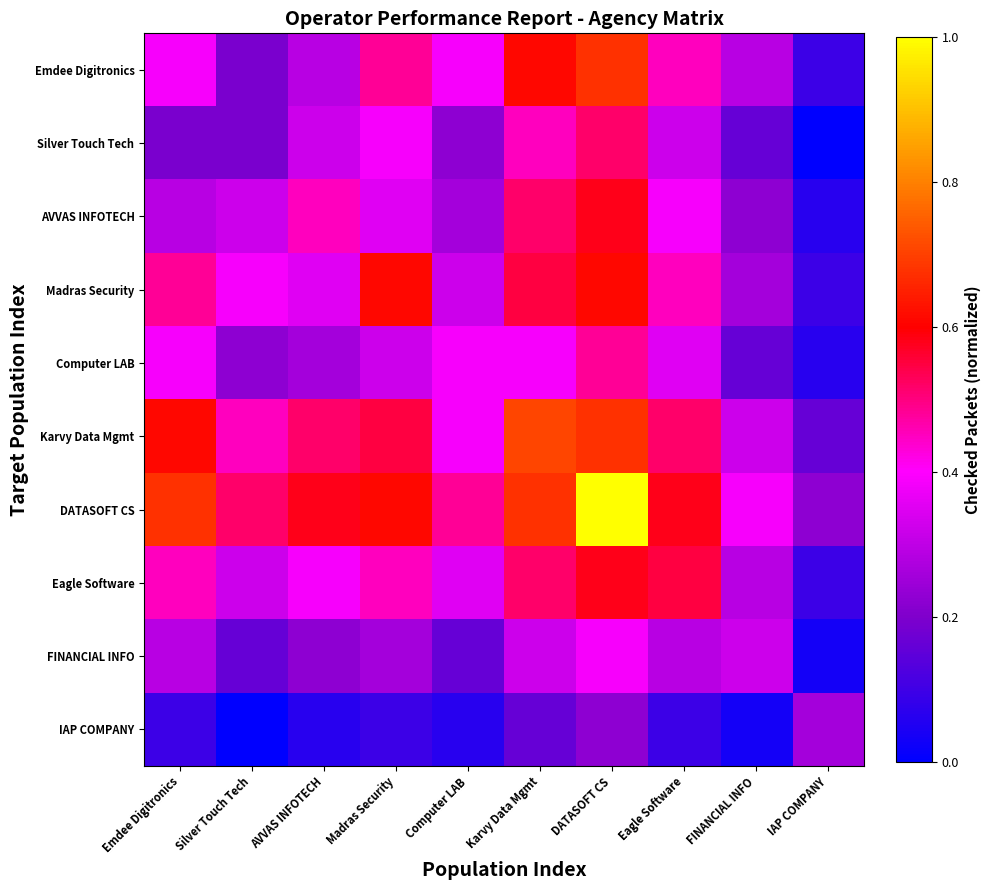

Reading left to right, list all the values displayed in this chart.

Emdee Digitronics: Emdee Digitronics=0.4	Silver Touch Tech=0.2	AVVAS INFOTECH=0.3	Madras Security=0.5	Computer LAB=0.4	Karvy Data Mgmt=0.6	DATASOFT CS=0.7	Eagle Software=0.5	FINANCIAL INFO=0.3	IAP COMPANY=0.1
Silver Touch Tech: Emdee Digitronics=0.2	Silver Touch Tech=0.2	AVVAS INFOTECH=0.3	Madras Security=0.4	Computer LAB=0.2	Karvy Data Mgmt=0.5	DATASOFT CS=0.5	Eagle Software=0.3	FINANCIAL INFO=0.2	IAP COMPANY=0.0
AVVAS INFOTECH: Emdee Digitronics=0.3	Silver Touch Tech=0.3	AVVAS INFOTECH=0.5	Madras Security=0.4	Computer LAB=0.3	Karvy Data Mgmt=0.5	DATASOFT CS=0.6	Eagle Software=0.4	FINANCIAL INFO=0.2	IAP COMPANY=0.1
Madras Security: Emdee Digitronics=0.5	Silver Touch Tech=0.4	AVVAS INFOTECH=0.4	Madras Security=0.6	Computer LAB=0.3	Karvy Data Mgmt=0.5	DATASOFT CS=0.6	Eagle Software=0.5	FINANCIAL INFO=0.3	IAP COMPANY=0.1
Computer LAB: Emdee Digitronics=0.4	Silver Touch Tech=0.2	AVVAS INFOTECH=0.3	Madras Security=0.3	Computer LAB=0.4	Karvy Data Mgmt=0.4	DATASOFT CS=0.5	Eagle Software=0.4	FINANCIAL INFO=0.2	IAP COMPANY=0.1
Karvy Data Mgmt: Emdee Digitronics=0.6	Silver Touch Tech=0.5	AVVAS INFOTECH=0.5	Madras Security=0.5	Computer LAB=0.4	Karvy Data Mgmt=0.7	DATASOFT CS=0.7	Eagle Software=0.5	FINANCIAL INFO=0.3	IAP COMPANY=0.2
DATASOFT CS: Emdee Digitronics=0.7	Silver Touch Tech=0.5	AVVAS INFOTECH=0.6	Madras Security=0.6	Computer LAB=0.5	Karvy Data Mgmt=0.7	DATASOFT CS=1.0	Eagle Software=0.6	FINANCIAL INFO=0.4	IAP COMPANY=0.2
Eagle Software: Emdee Digitronics=0.5	Silver Touch Tech=0.3	AVVAS INFOTECH=0.4	Madras Security=0.5	Computer LAB=0.4	Karvy Data Mgmt=0.5	DATASOFT CS=0.6	Eagle Software=0.5	FINANCIAL INFO=0.3	IAP COMPANY=0.1
FINANCIAL INFO: Emdee Digitronics=0.3	Silver Touch Tech=0.2	AVVAS INFOTECH=0.2	Madras Security=0.3	Computer LAB=0.2	Karvy Data Mgmt=0.3	DATASOFT CS=0.4	Eagle Software=0.3	FINANCIAL INFO=0.3	IAP COMPANY=0.0
IAP COMPANY: Emdee Digitronics=0.1	Silver Touch Tech=0.0	AVVAS INFOTECH=0.1	Madras Security=0.1	Computer LAB=0.1	Karvy Data Mgmt=0.2	DATASOFT CS=0.2	Eagle Software=0.1	FINANCIAL INFO=0.0	IAP COMPANY=0.3